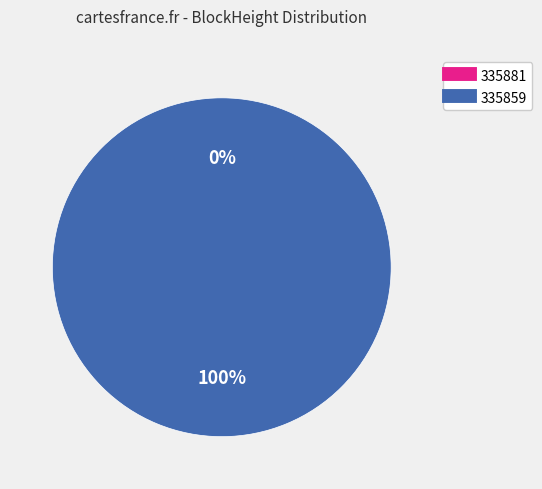

Do 335881 and 335859 together represent more than half of the pie?

Yes